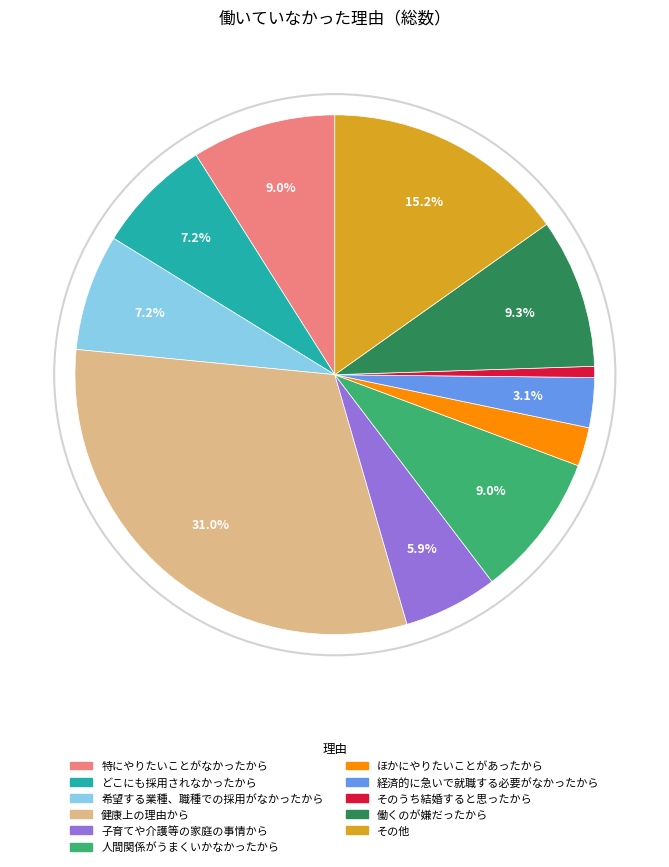

What percentage is the 経済的に急いで就職する必要がなかったから slice, to the nearest percent?

3%